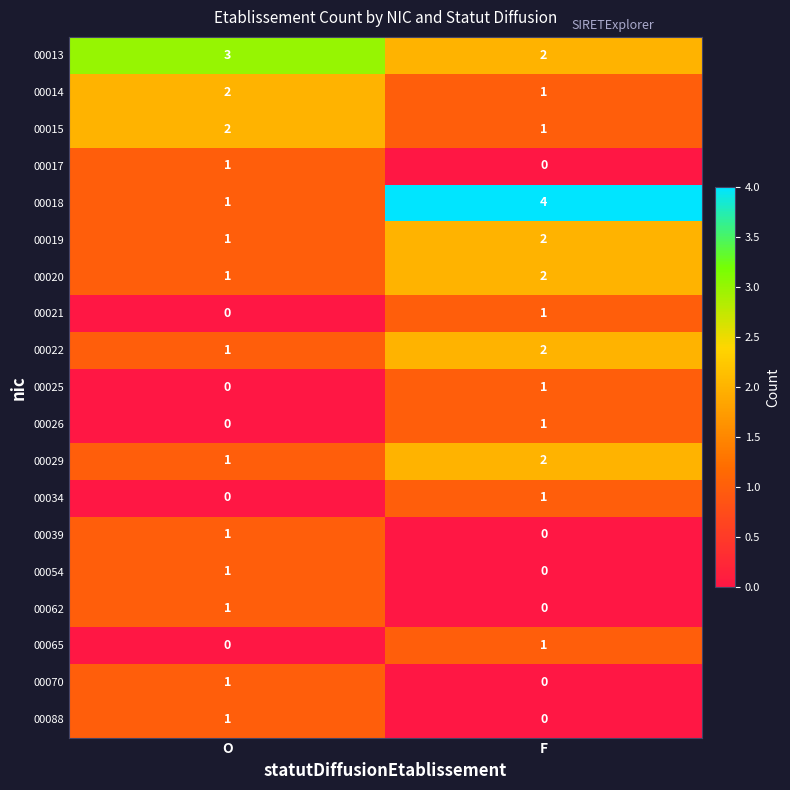

At which category is the sum across all series the highest?

F